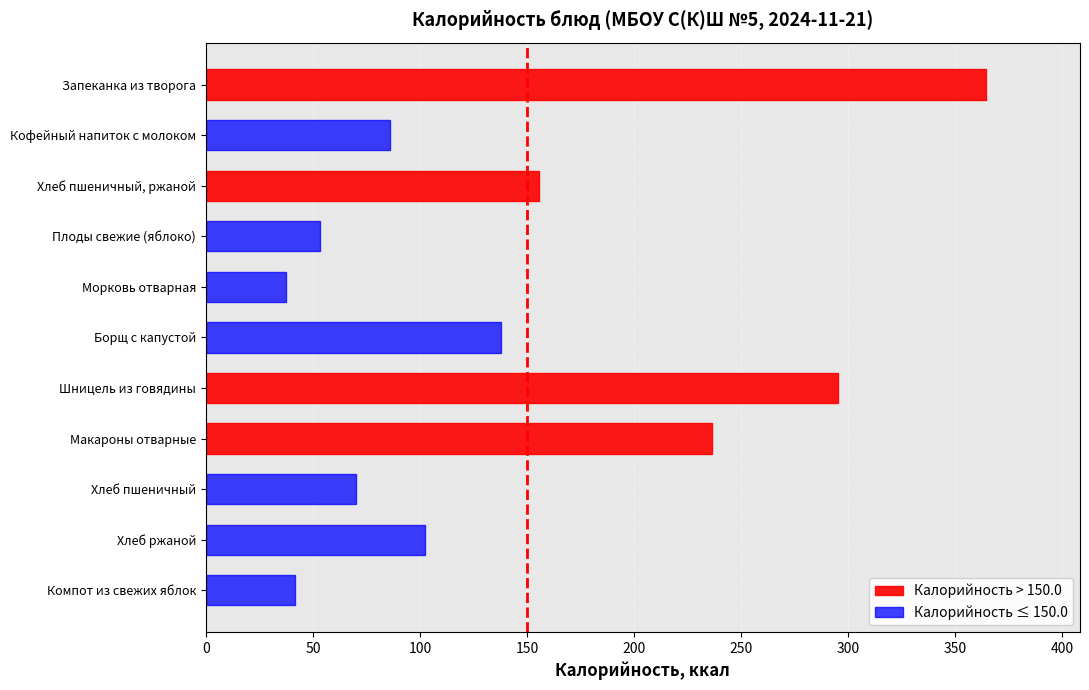

Are the bars horizontal?

Yes